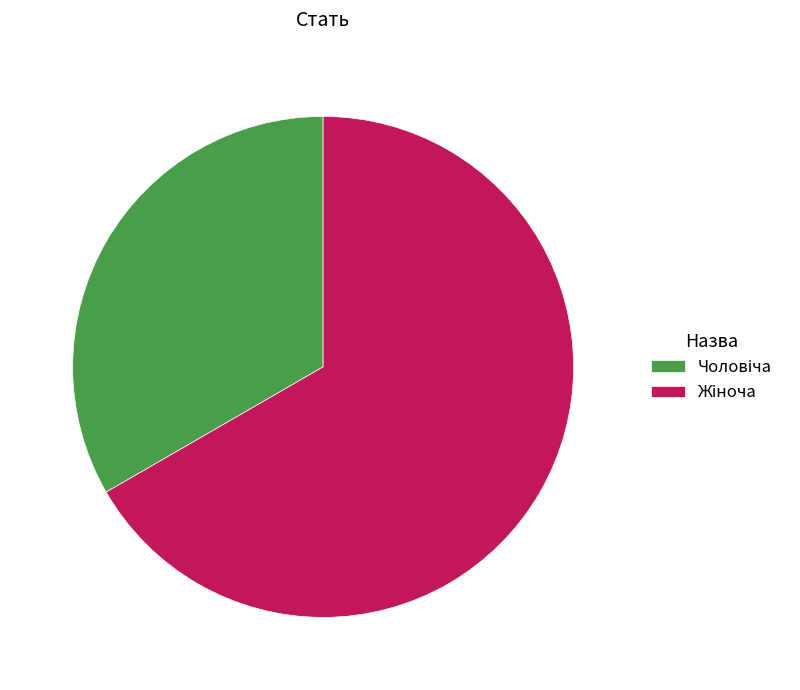

Is there a majority slice in this chart?

Yes